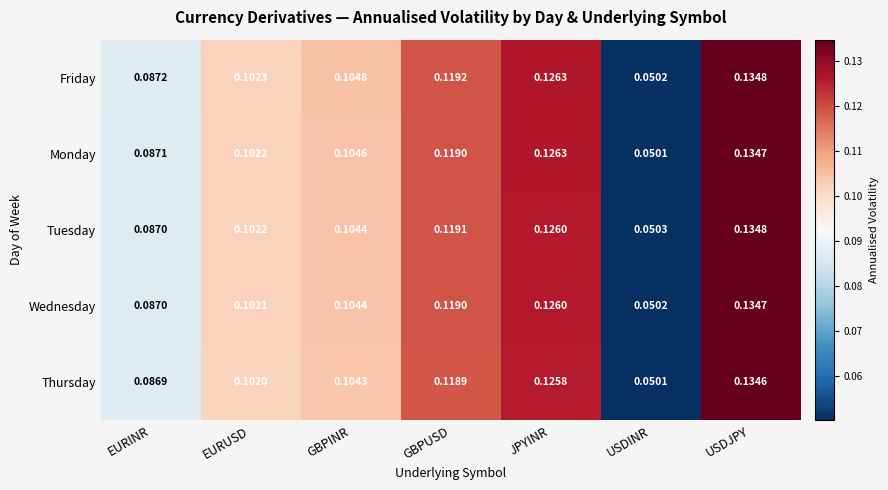

List the labels in order of Tuesday value, largest first.

USDJPY, JPYINR, GBPUSD, GBPINR, EURUSD, EURINR, USDINR